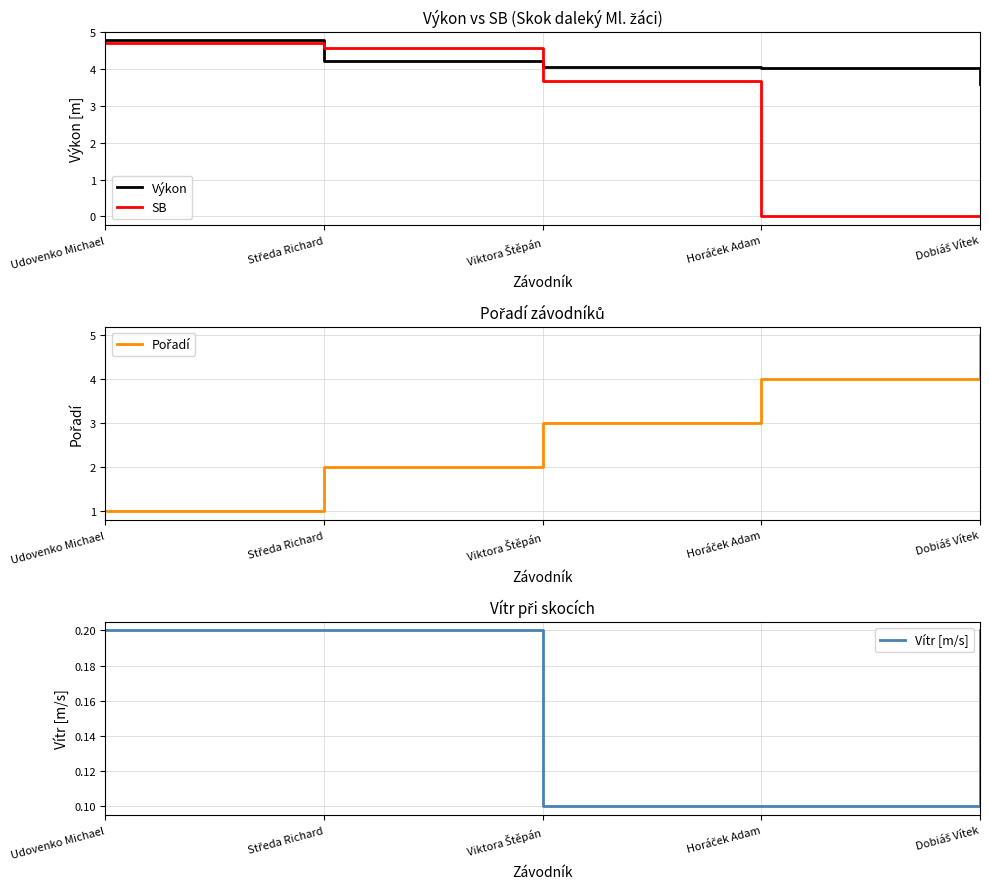

The value of Vítr [m/s] at Udovenko Michael is 0.1. True or false?

False